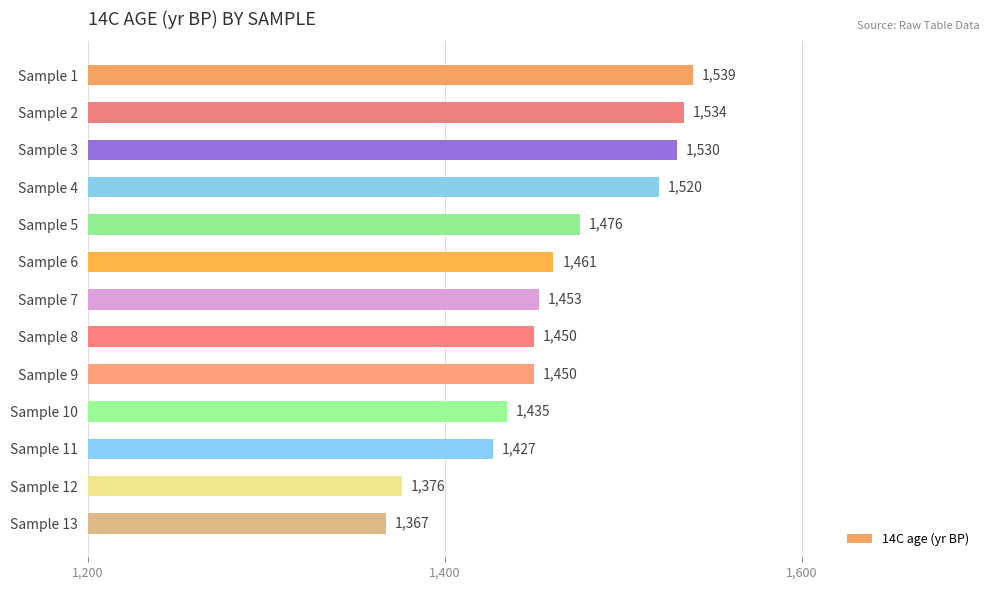

The value at Sample 11 is 2479. True or false?

False